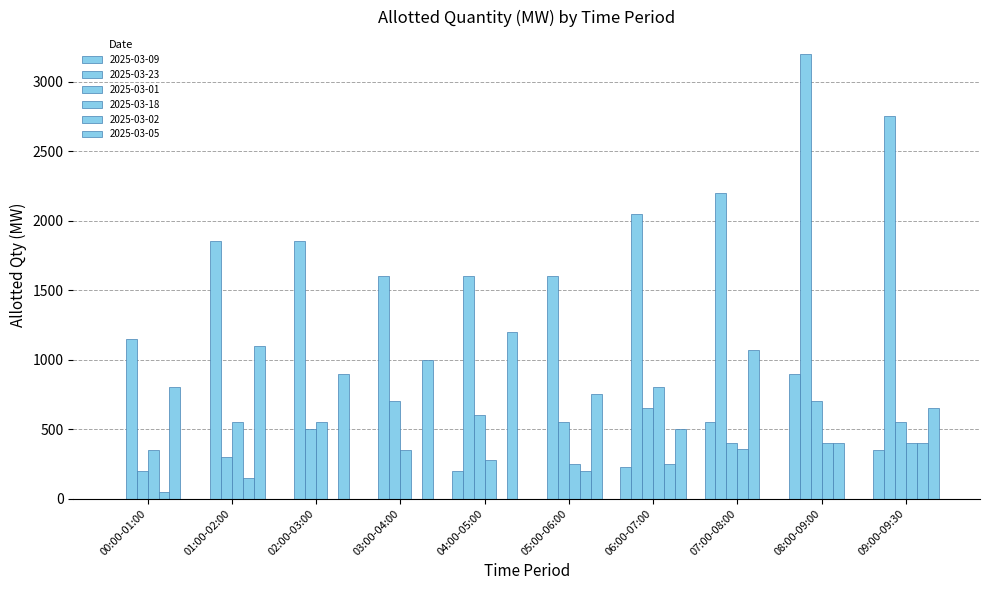

Are the bars horizontal?

No